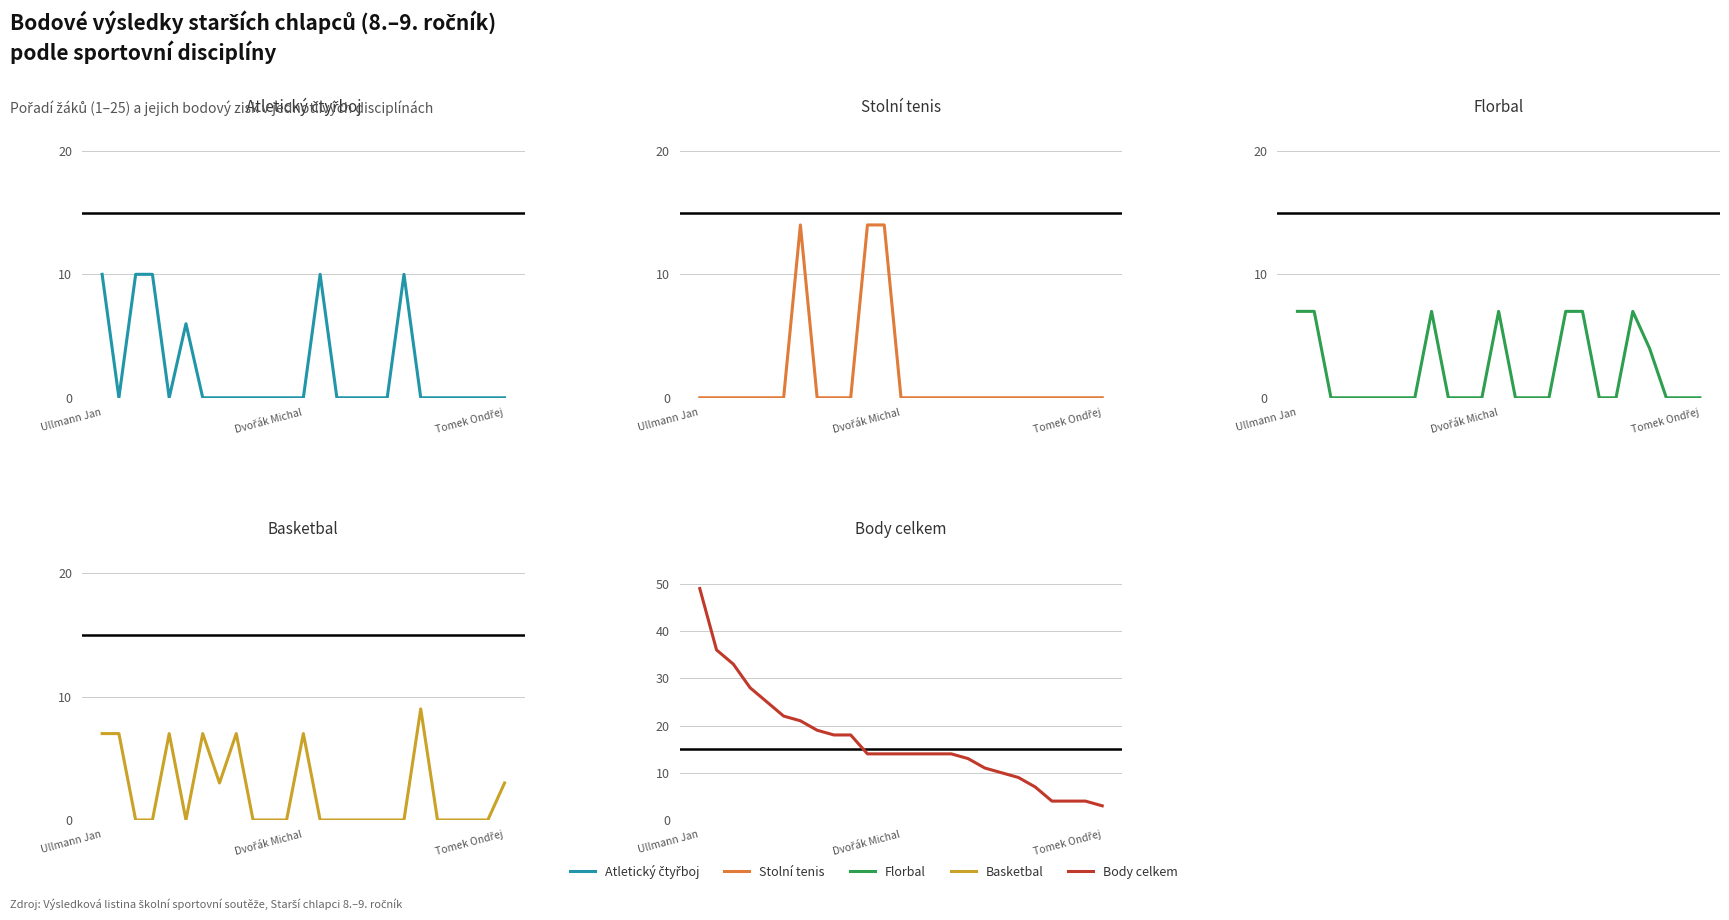

True or false: Body celkem and Stolní tenis intersect in this chart.

False